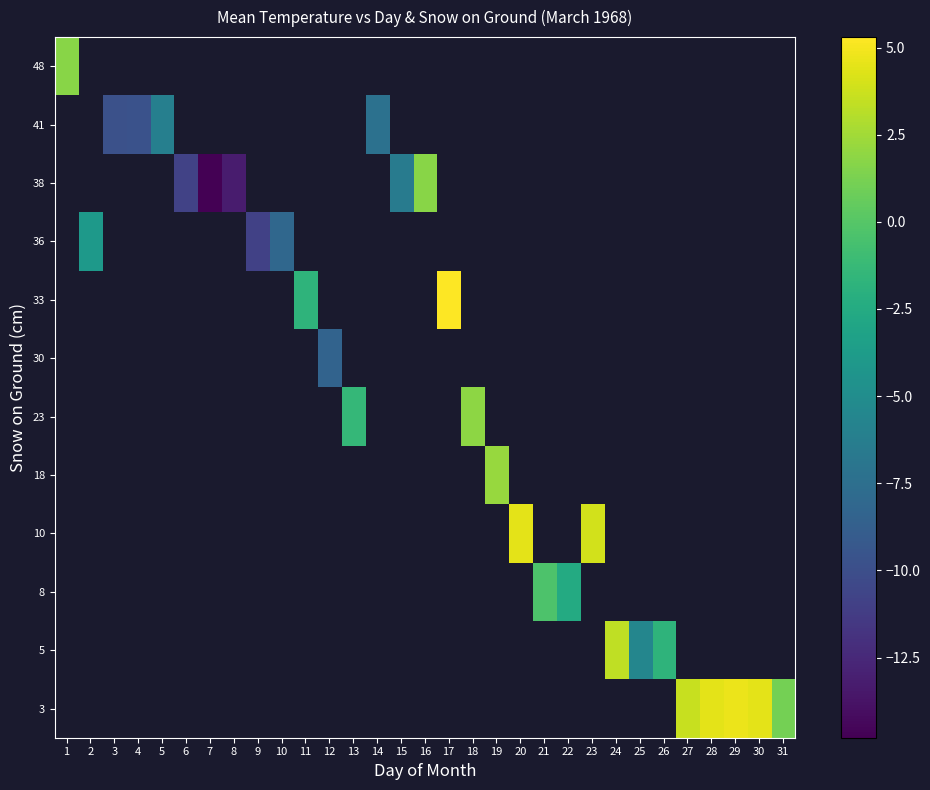

At which category does the chart reach its minimum across all series?

7